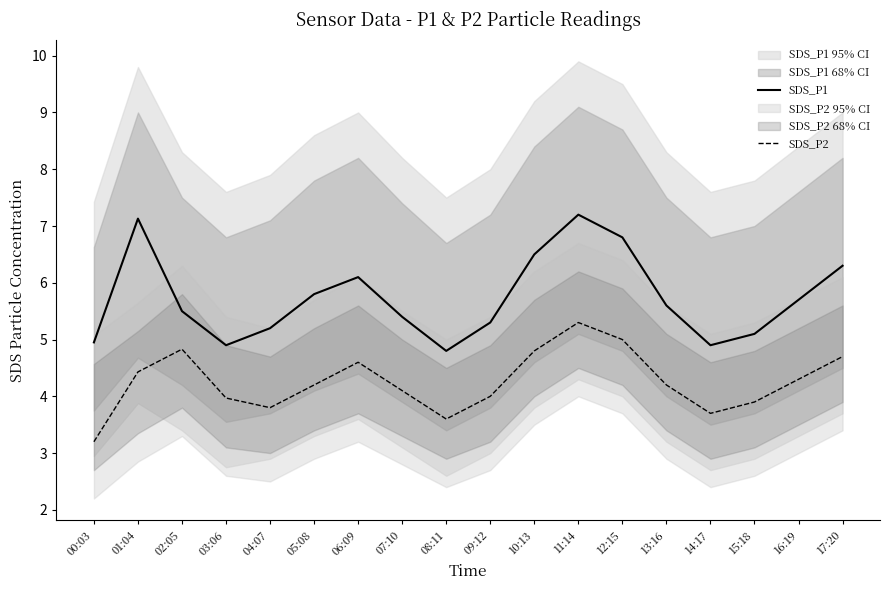

Is this an area chart (filled region under the line)?

No